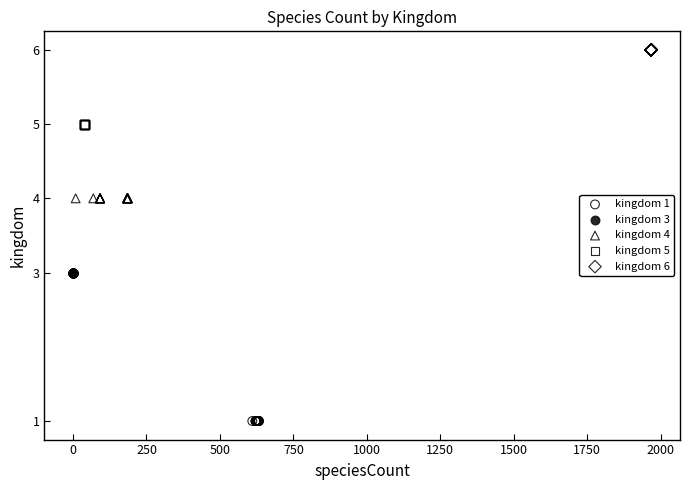

Which series reaches the minimum Y coordinate?

kingdom 1